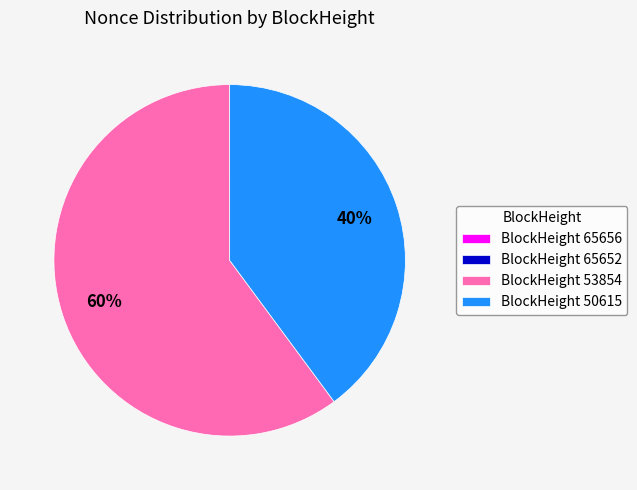

Which category has the biggest portion of the pie?

BlockHeight 53854